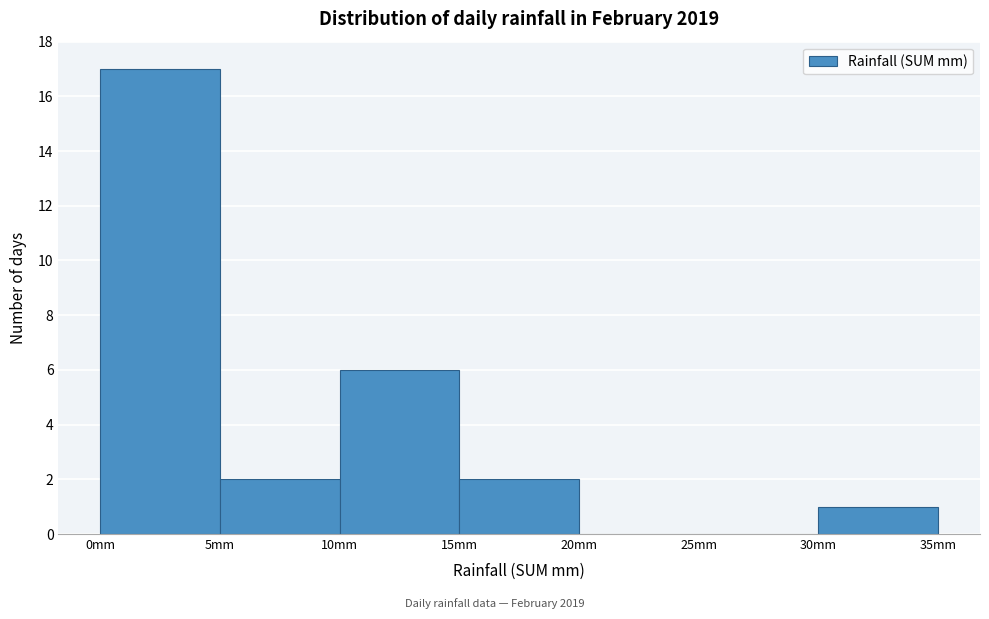

Reading left to right, list every bar in this chart as the range it spans on the x-axis followed by its height. The values are not printed on the chart, so give them approximately, as read against the axis.

0 to 5: 17
5 to 10: 2
10 to 15: 6
15 to 20: 2
20 to 25: 0
25 to 30: 0
30 to 35: 1